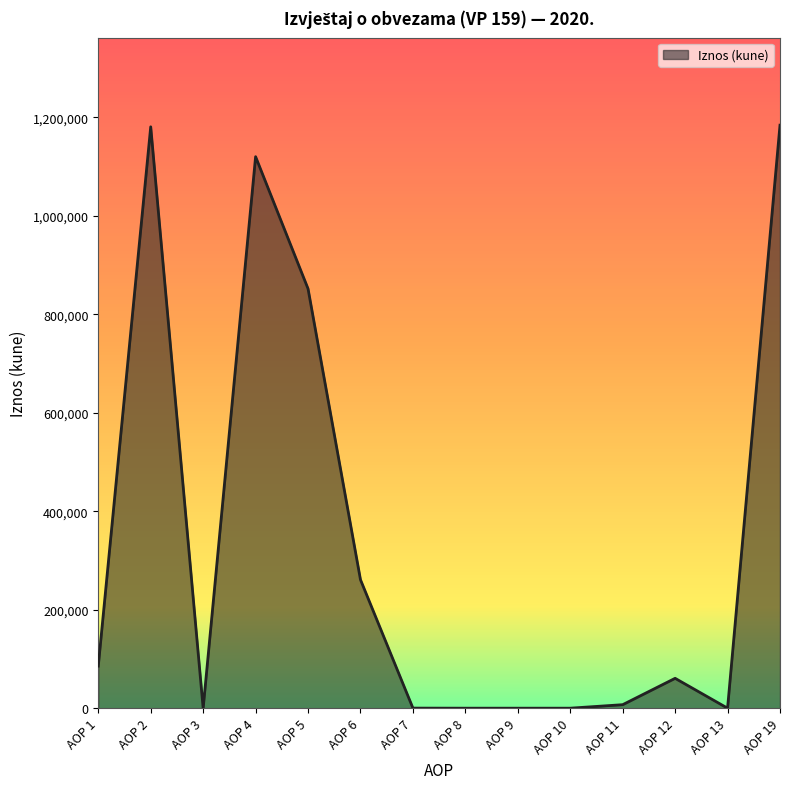

Where is the first local minimum?

AOP 3